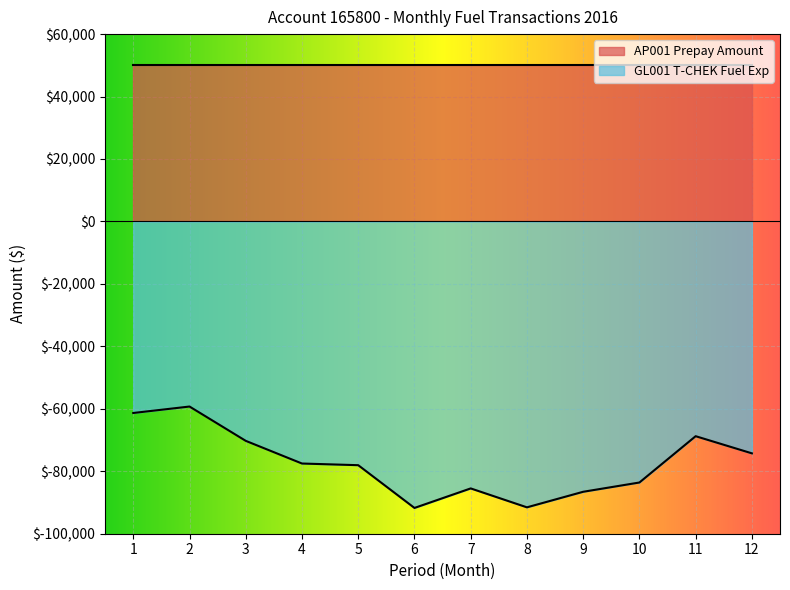

Where does the data first go above -77519?

1